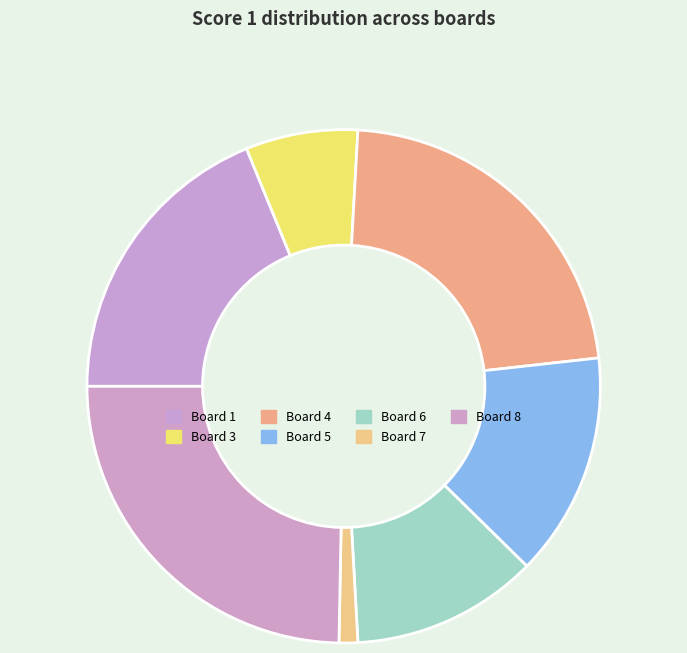

Does Board 6 represent more than half of the total?

No